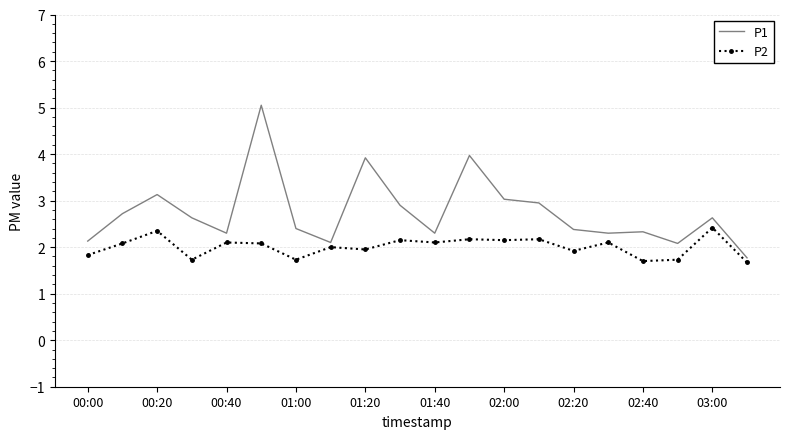

Which series has the largest range (max minus min)?

P1